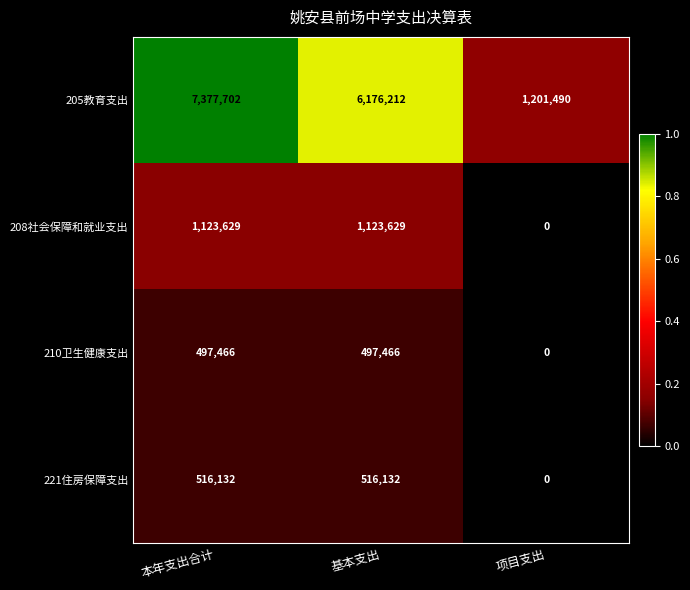

True or false: 221住房保障支出 has a value of 516132 at 本年支出合计.

True